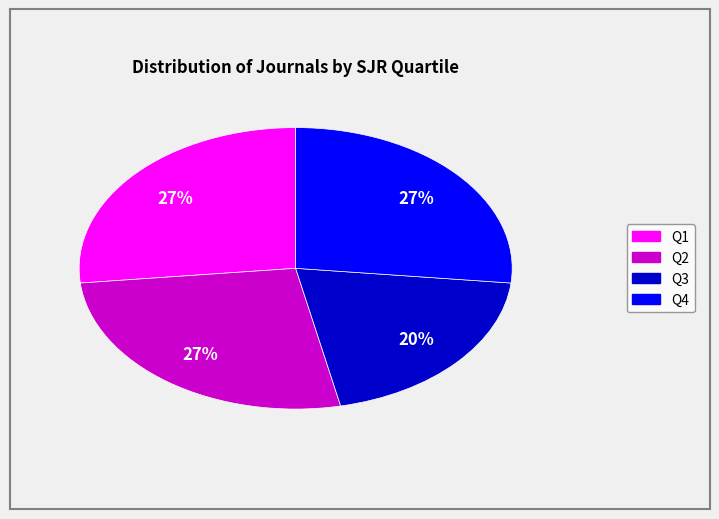

What is the smallest slice in the pie chart?

Q3